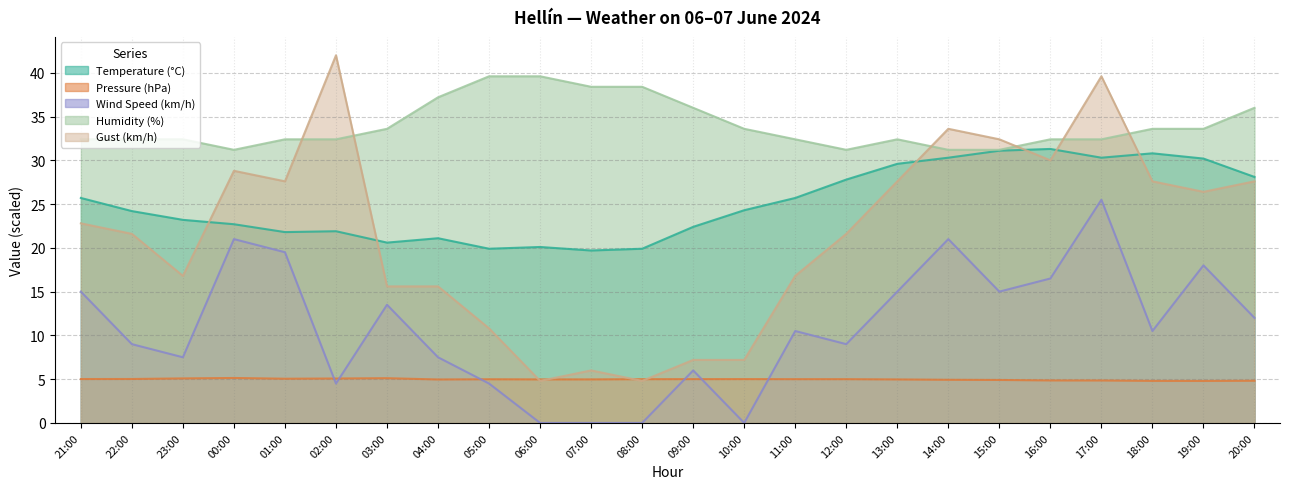

What is the difference between the Temperature (°C) values at 23:00 and 20:00?

4.9